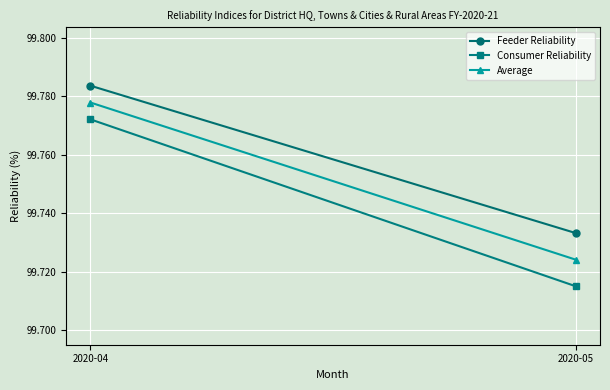

Is this an area chart (filled region under the line)?

No